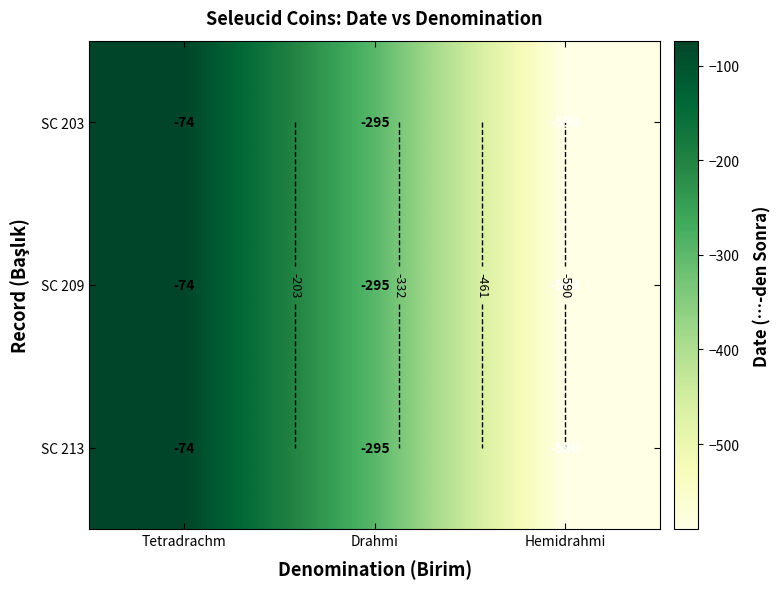

The SC 213 series shows -295.0 at Drahmi. True or false?

True